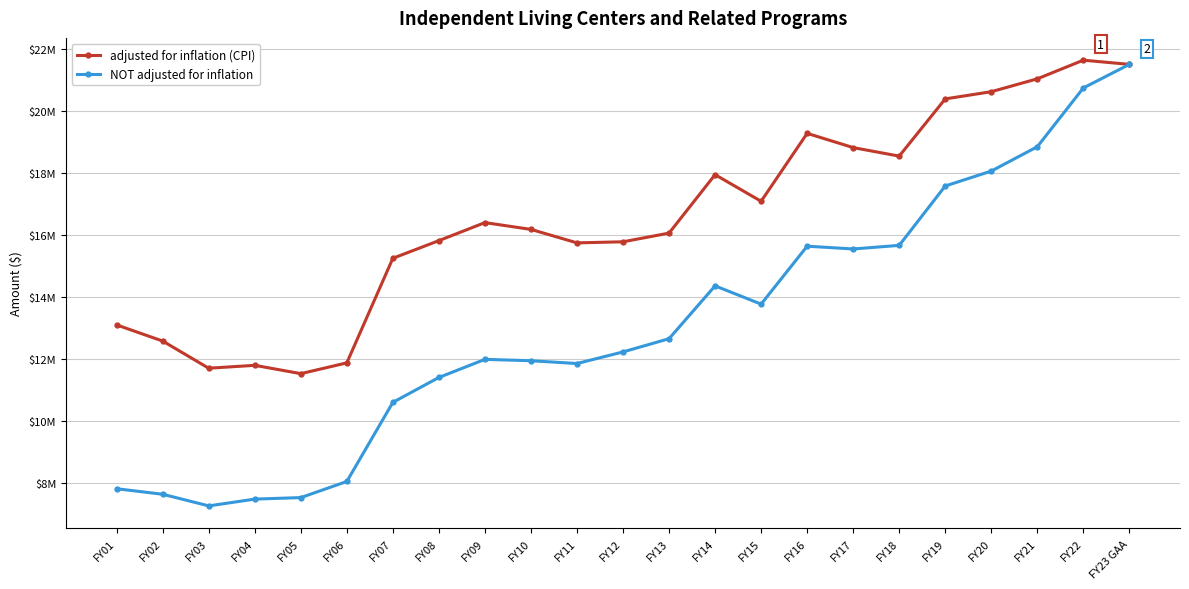

Reading left to right, transcribe all the data shown in this chart.

adjusted for inflation (CPI): 13099524	12577976	11700459	11793896	11524971	11873453	15252775	15822964	16405146	16185699	15750379	15785144	16066075	17954155	17094175	19288715	18828717	18553356	20402113	20634539	21050756	21653338	21517158
NOT adjusted for inflation: 7806287	7628212	7252346	7471512	7520512	8040597	10597486	11401483	11986534	11942594	11851933	12226933	12654279	14361439	13771383	15642592	15553624	15669723	17588366	18069884	18856331	20755414	21517158